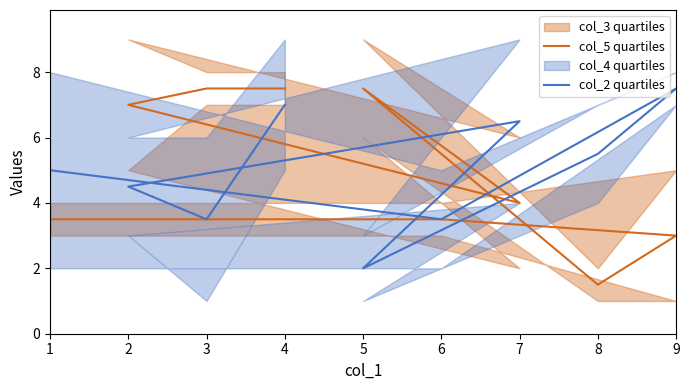

Reading right to left, what are all the values shown in this chart?

col_5 quartiles: 7.5	7.5	7.0	4.0	7.5	1.5	3.0	3.5	3.5
col_2 quartiles: 7.0	3.5	4.5	6.5	2.0	5.5	7.5	3.5	5.0